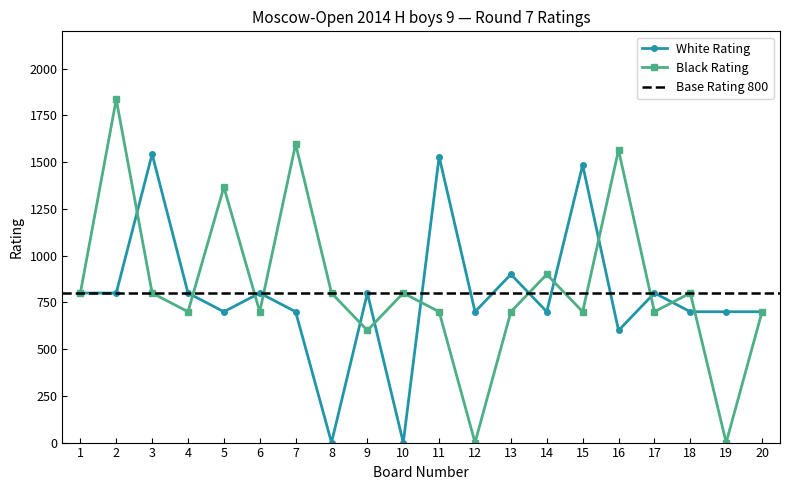

What is the sum of the Black Rating values at 19 and 16?

1565